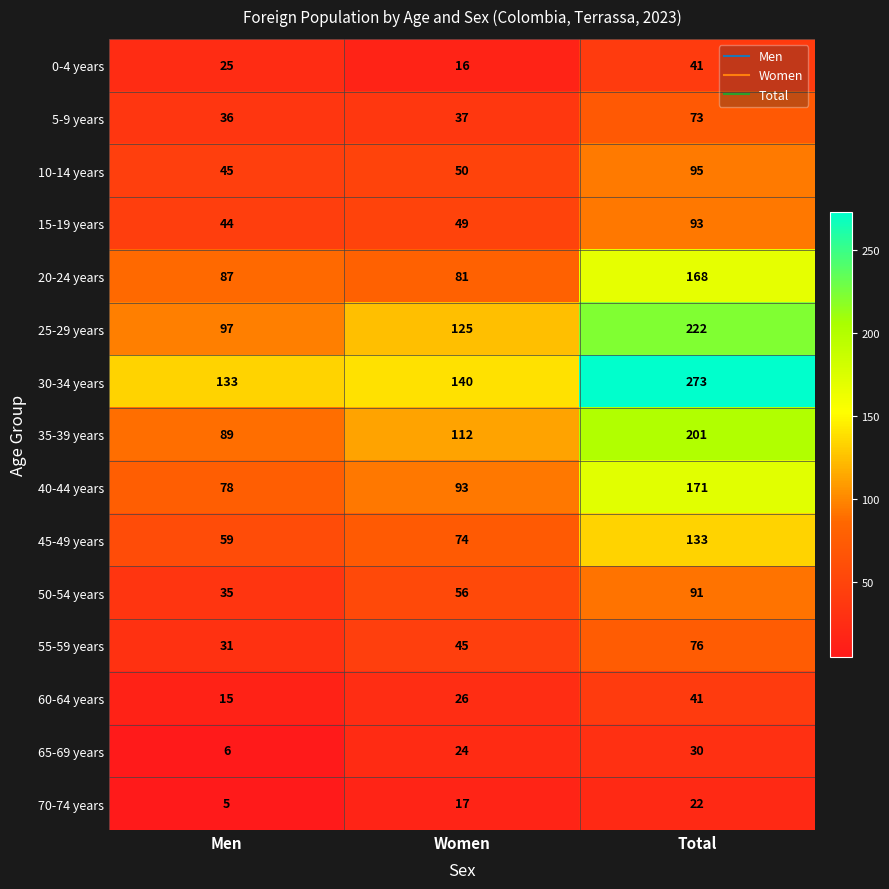

Which series has the widest spread of values?

30-34 years